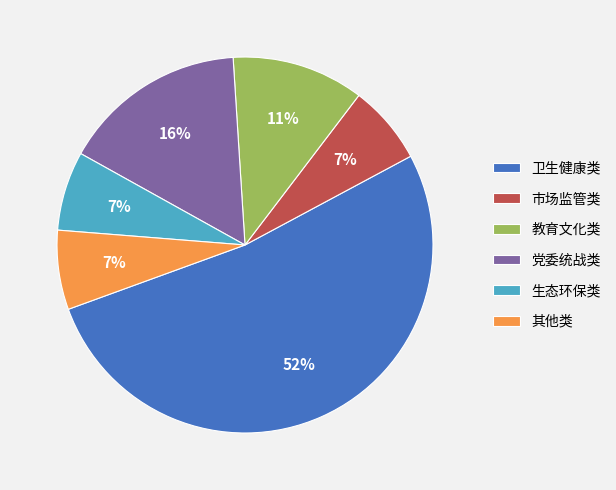

To the nearest percent, what portion does 教育文化类 represent?

11%